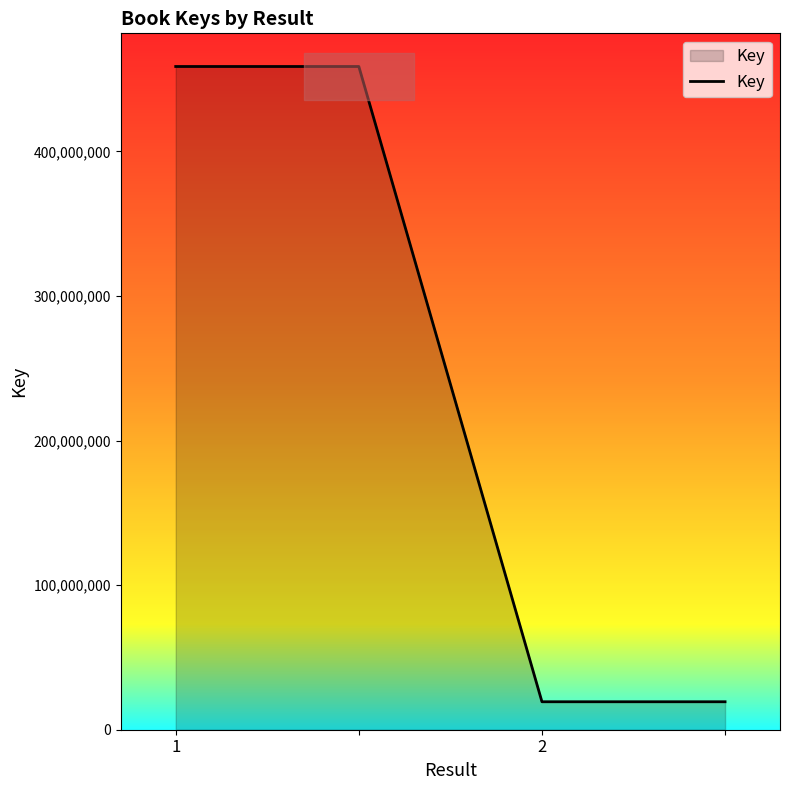

The value of Key at 2 is 19341325. True or false?

True